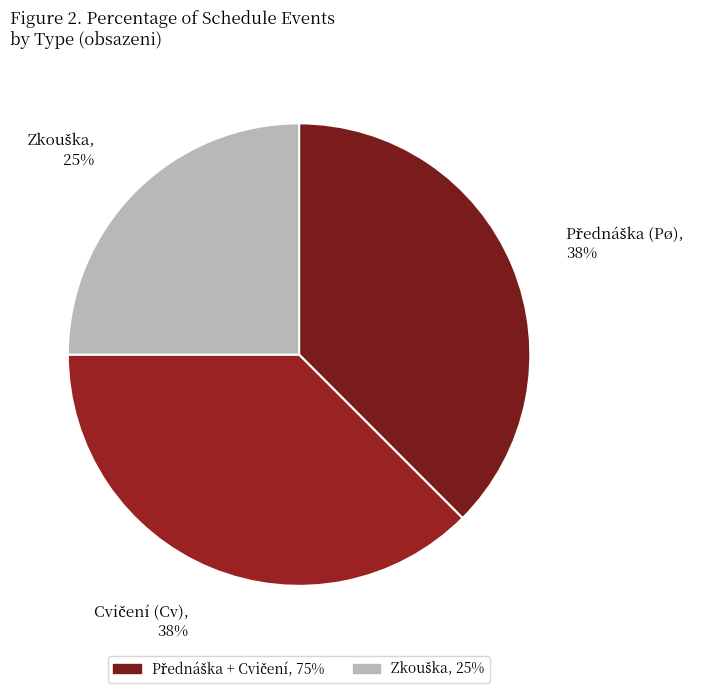

Is there any slice that represents more than half of the pie?

No